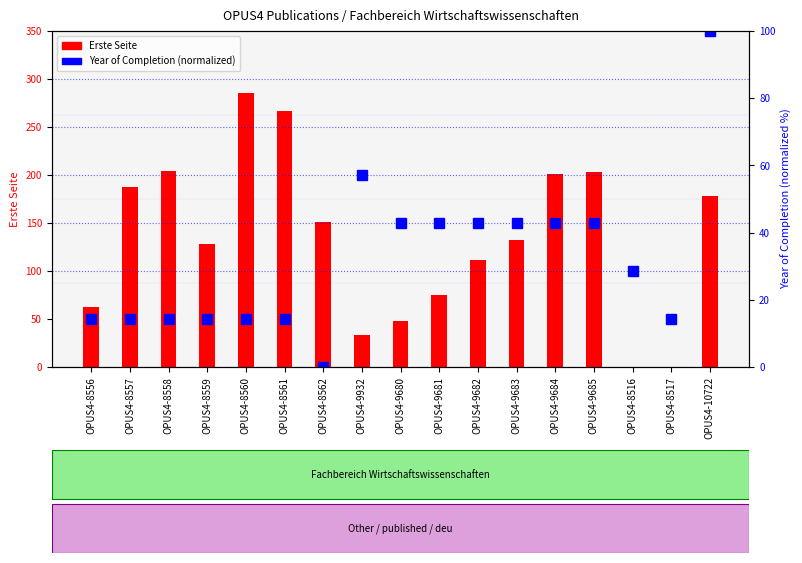

What is the difference between the maximum and minimum values in the Erste Seite series?

285.0